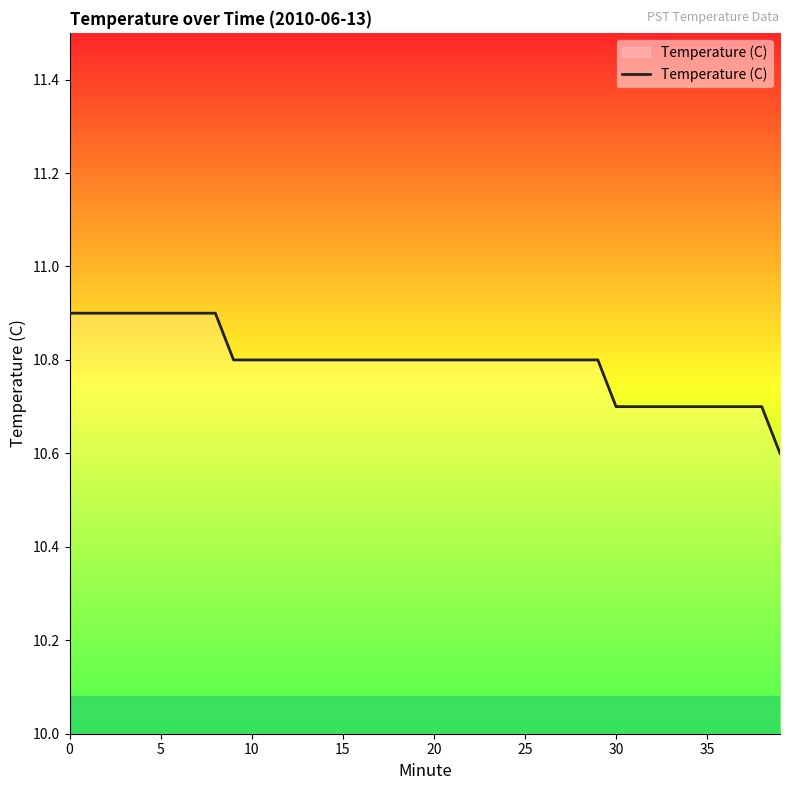

What is the average value?

10.8